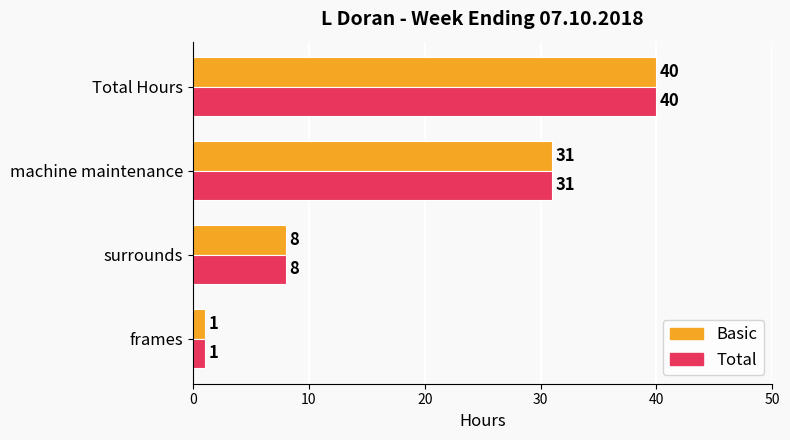

What is the difference between the maximum and minimum values in the Basic series?

39